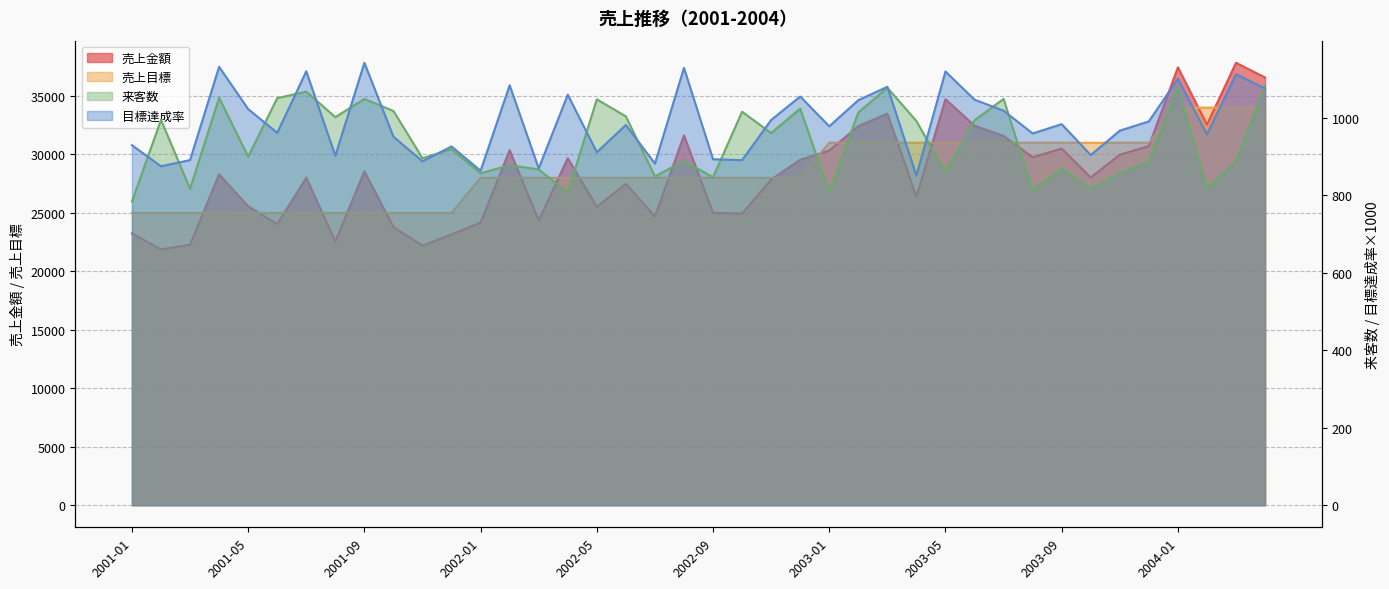

In 目標達成率, how many points are lower than both neighbors (excluding endpoints)?

14